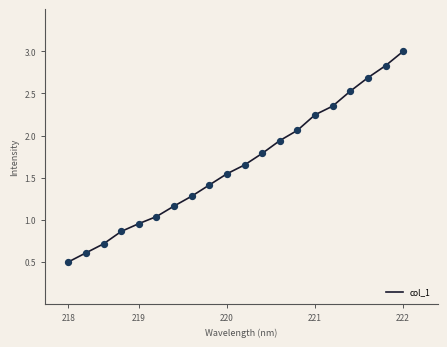

What is the difference between the maximum and minimum values?

2.5